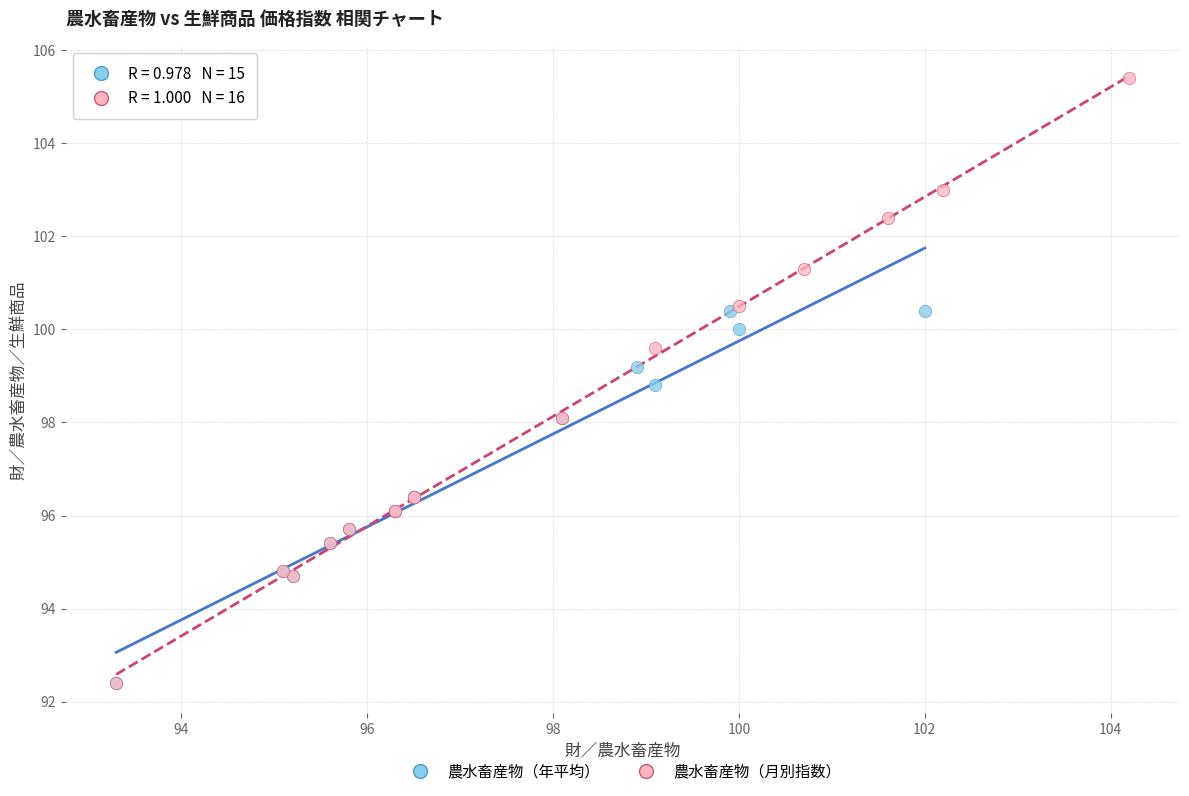

Which series has the widest spread of Y values?

農水畜産物（月別指数）